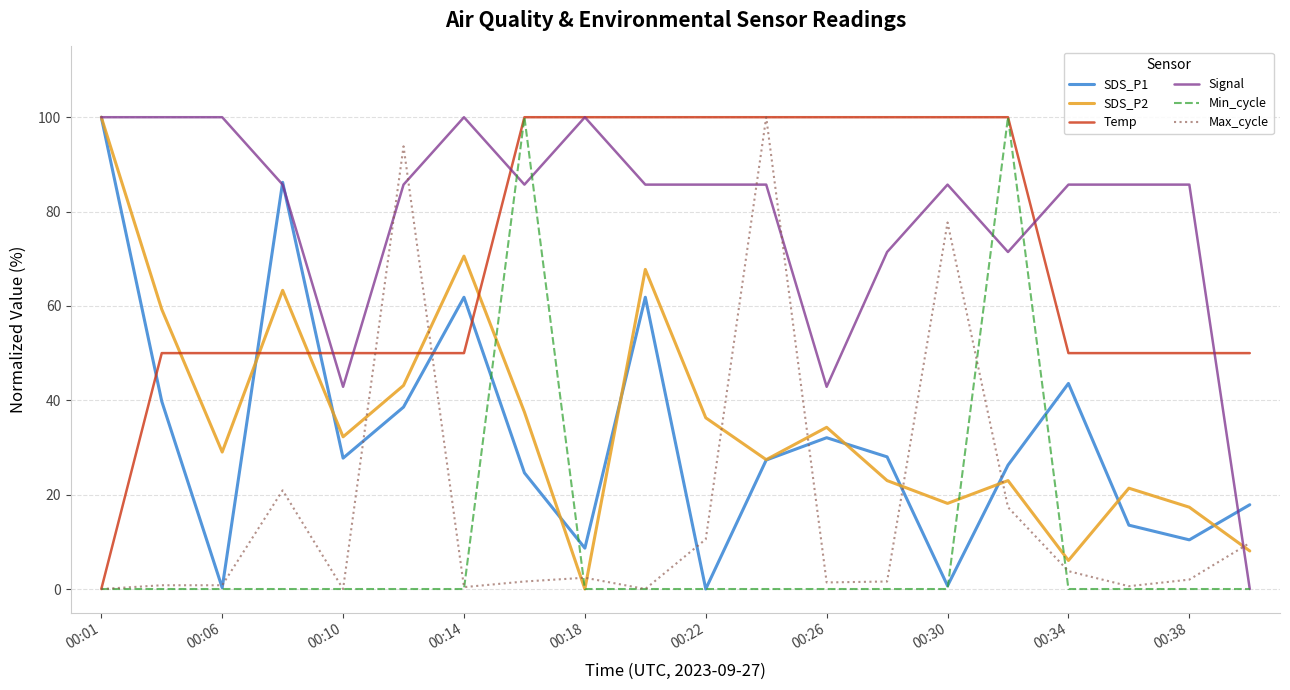

True or false: Max_cycle and SDS_P1 cross at least once.

True